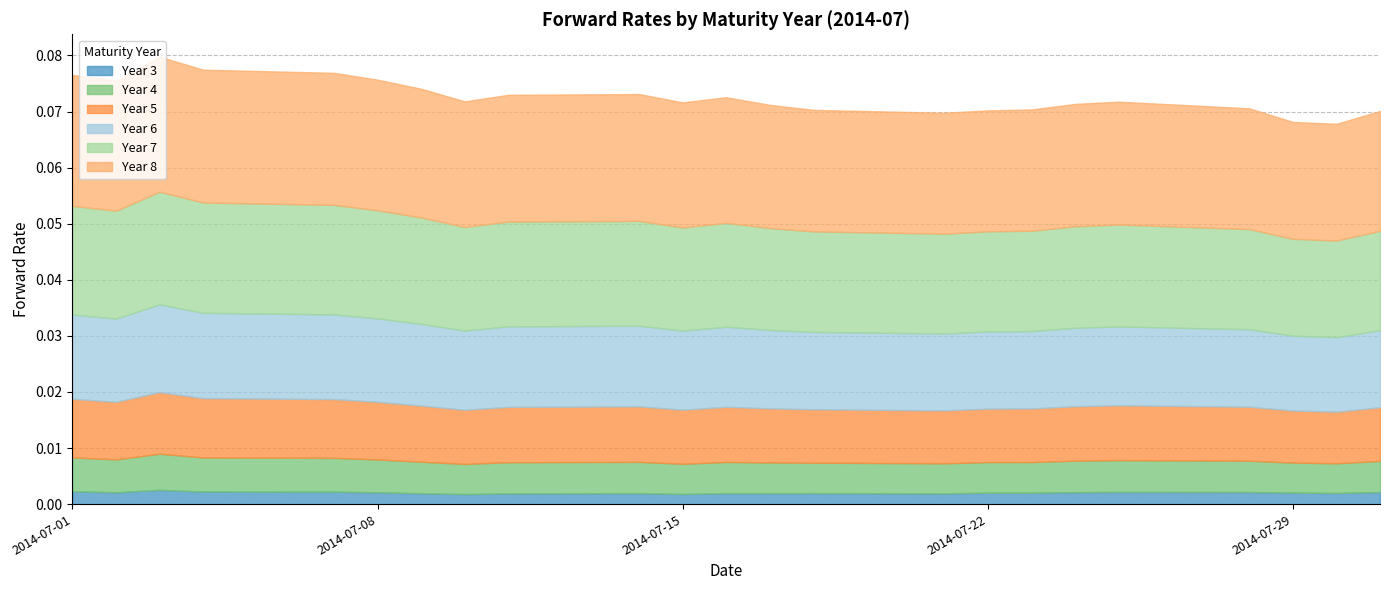

In Year 3, how many points are lower than both neighbors (excluding endpoints)?

7